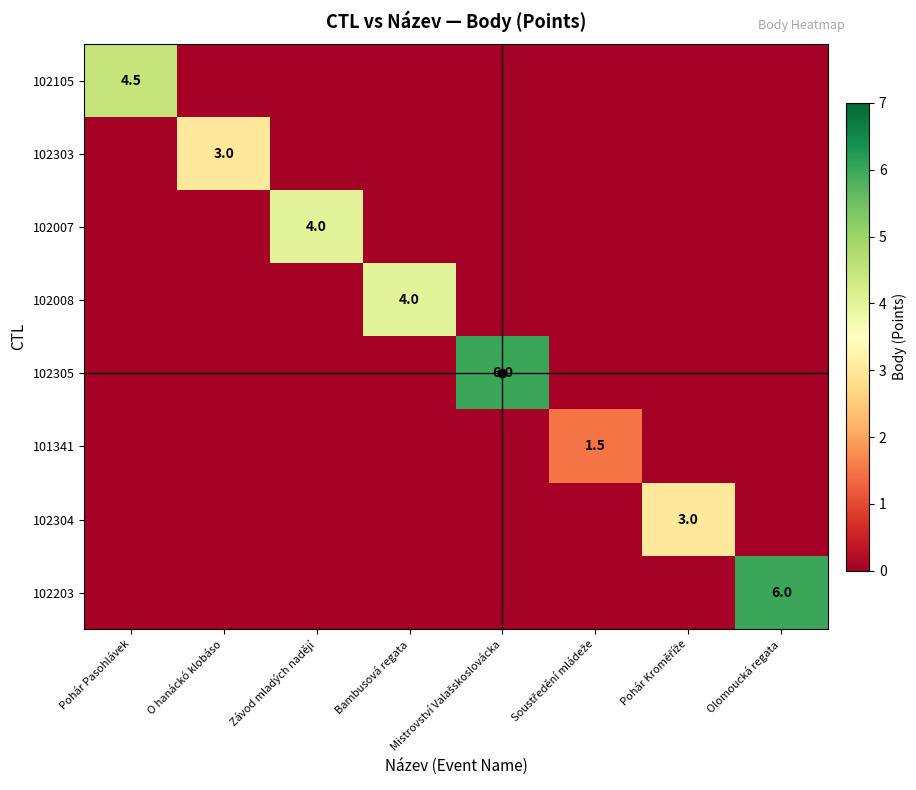

List the labels in order of 102105 value, largest first.

Pohár Pasohlávek, O hanáckó klobáso, Závod mladých nadějí, Bambusová regata, Mistrovství Valašskoslovácka, Soustředění mládeže, Pohár Kroměříže, Olomoucká regata